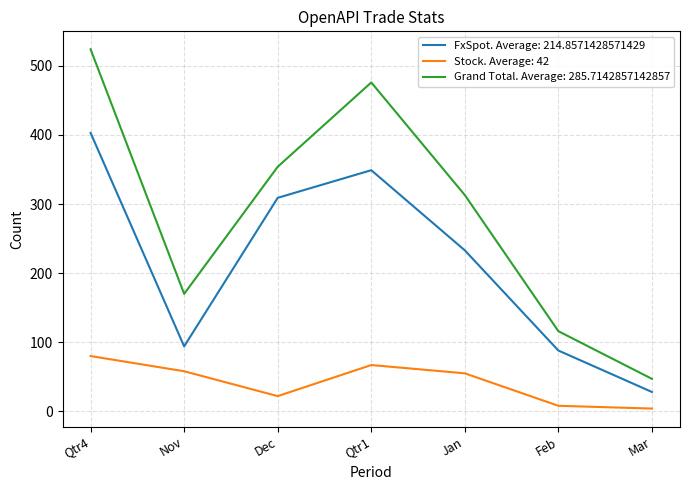

What is the minimum value for FxSpot. Average: 214.8571428571429?

28